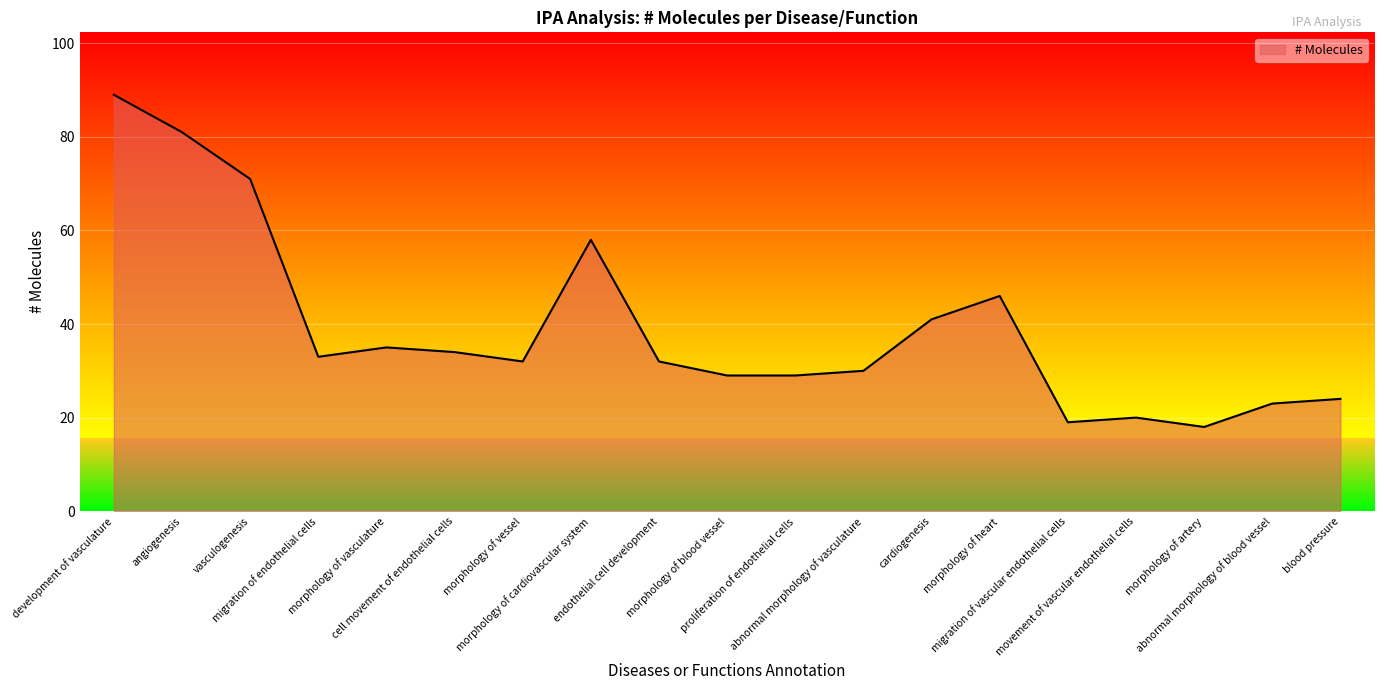

How many series are shown in this chart?

1